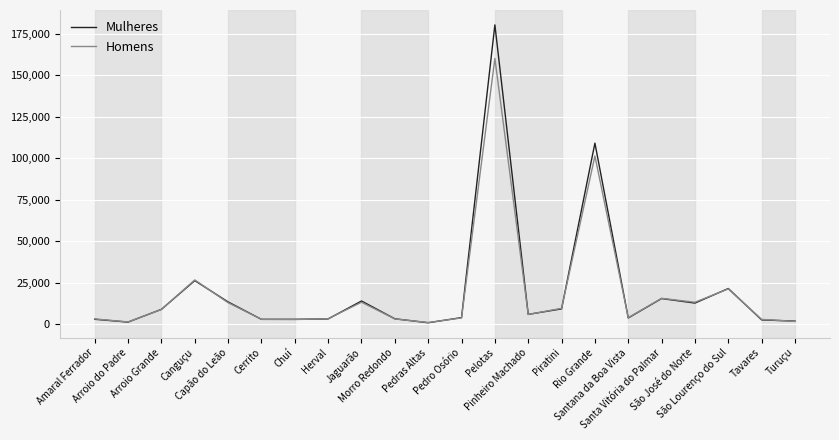

Rank the series by their maximum value, from highest to lowest.

Mulheres, Homens